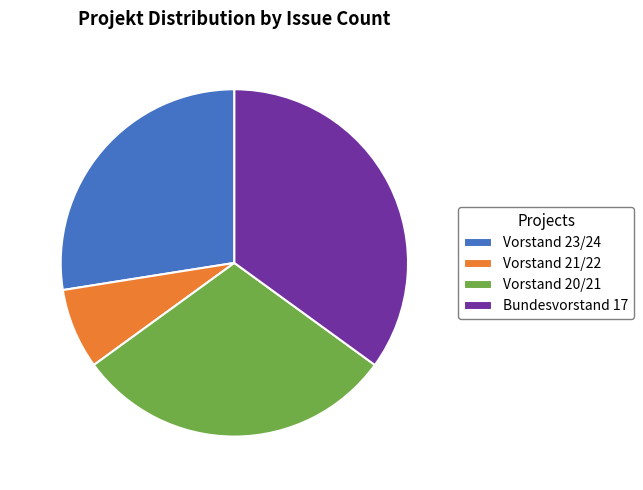

What is the largest slice in the pie chart?

Bundesvorstand 17